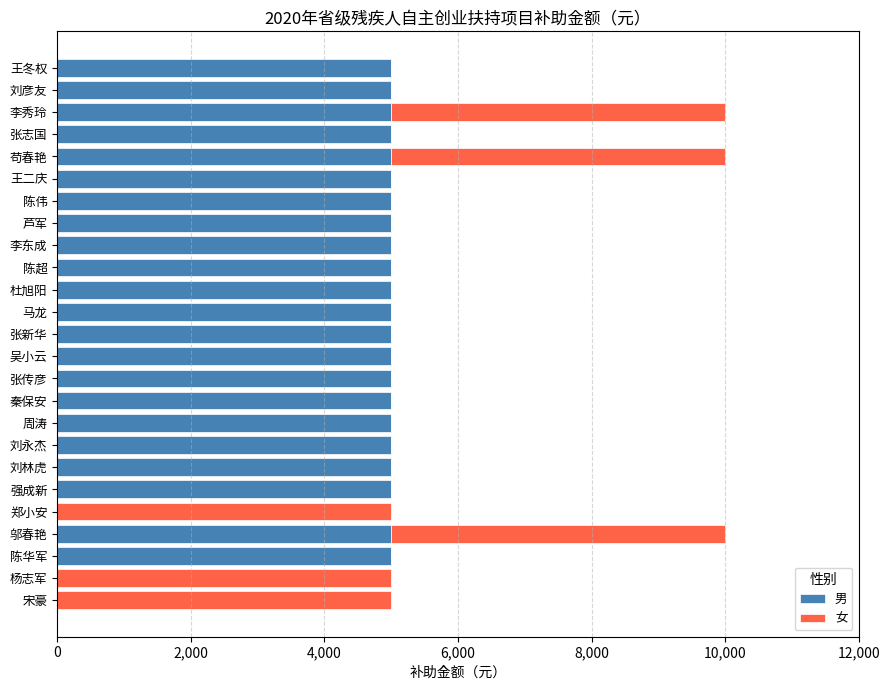

What is the total value across all series at 杜旭阳?

5000